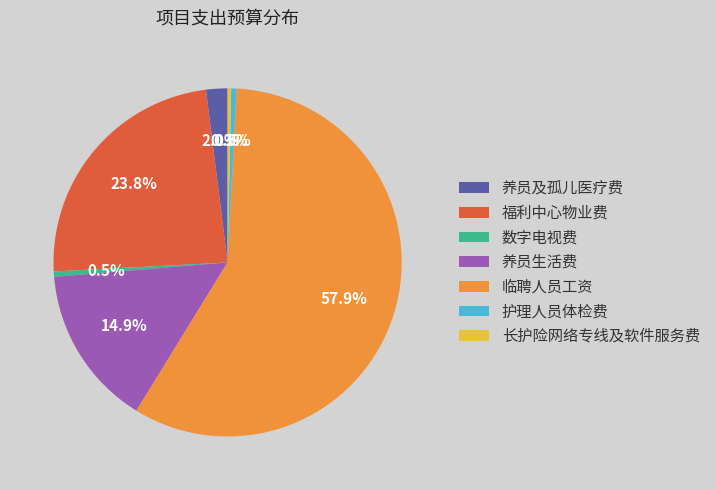

Which slice is the largest?

临聘人员工资